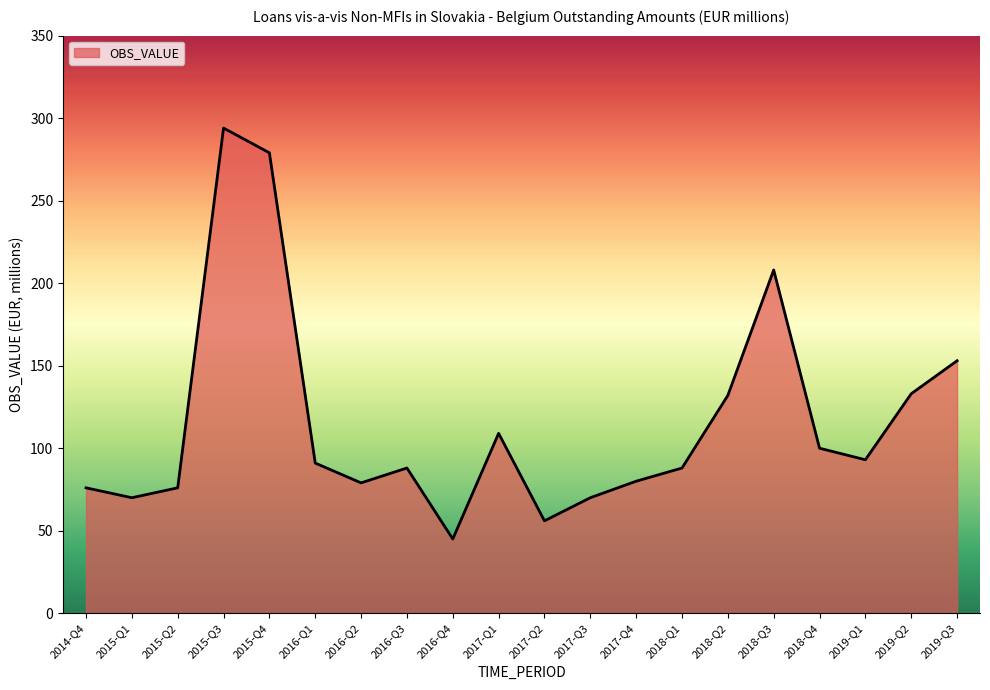

The chart shows a value of 76 at 2014-Q4. True or false?

True